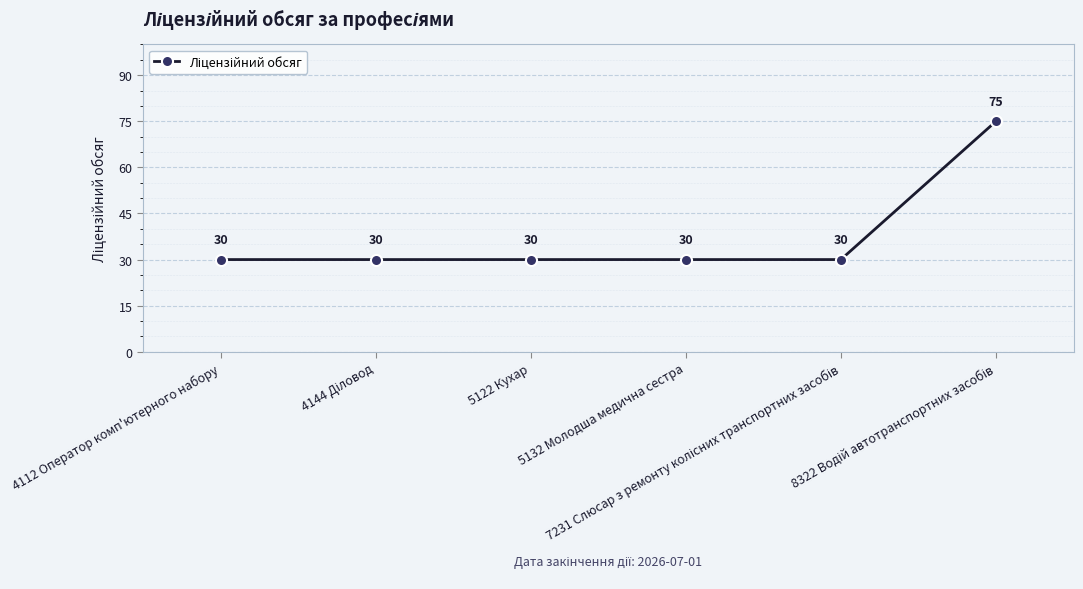

What is the value of the 1st point from the left?

30